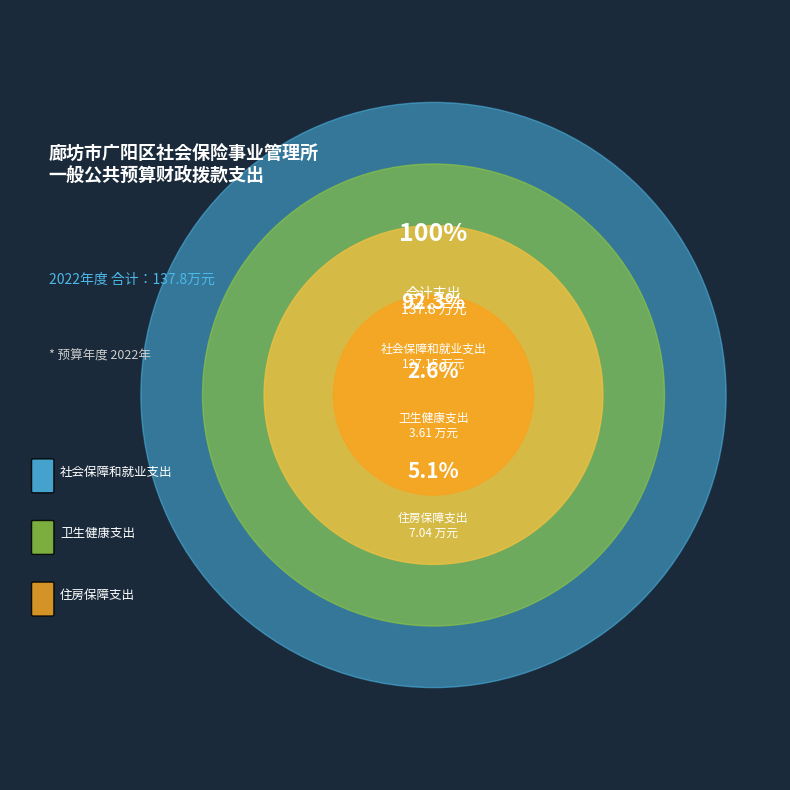

The 卫生健康支出 slice represents 3% of the pie. True or false?

True